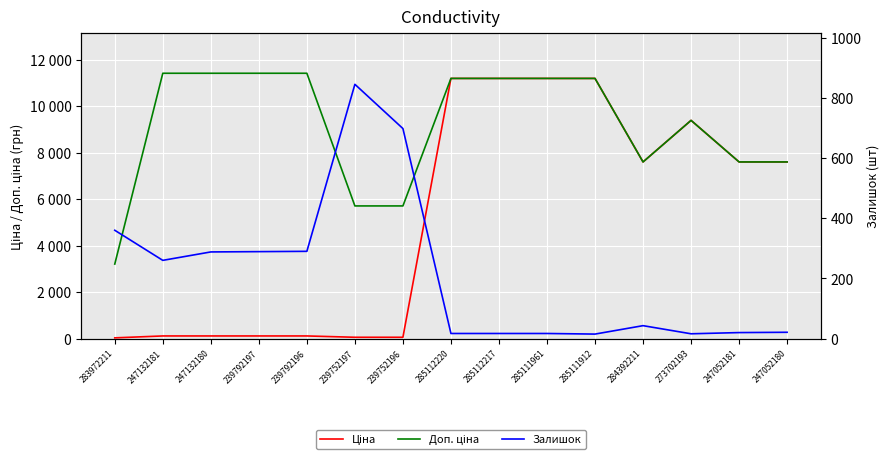

Where is Доп. ціна nearest to the value 7307?

284392211